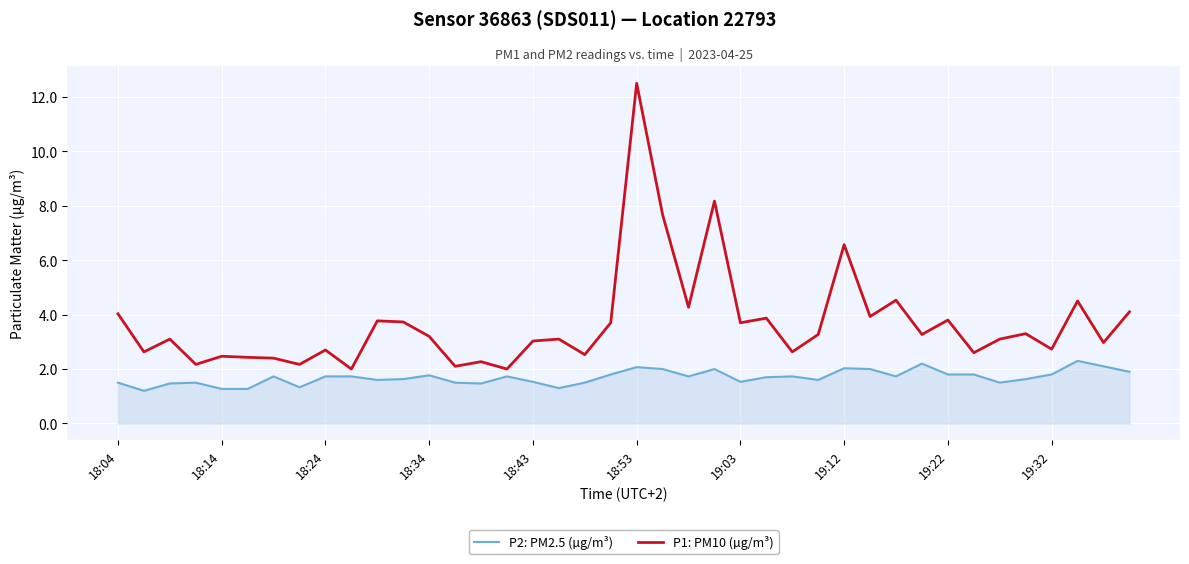

Rank the series by their maximum value, from lowest to highest.

P2: PM2.5 (µg/m³), P1: PM10 (µg/m³)